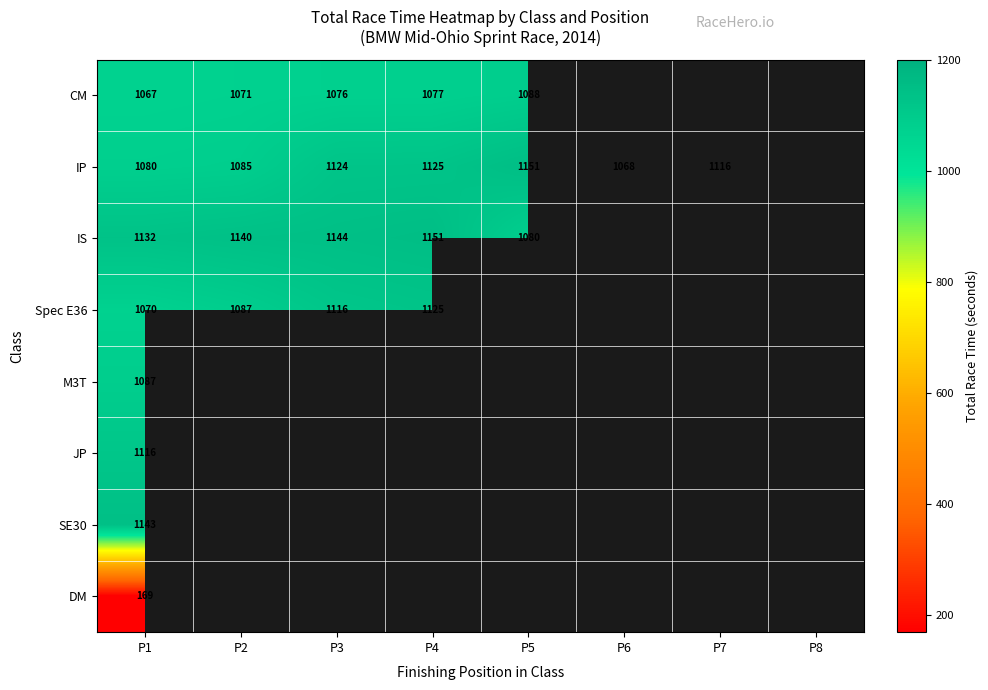

How many distinct data groups are displayed?

8